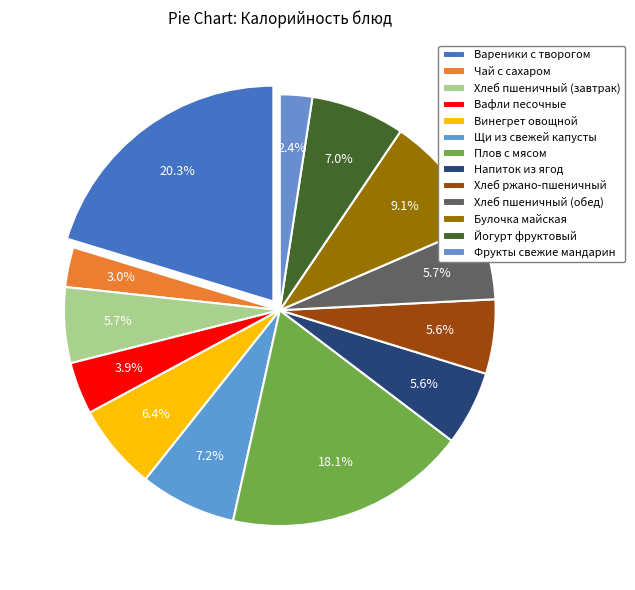

How many slices are in this pie chart?

13